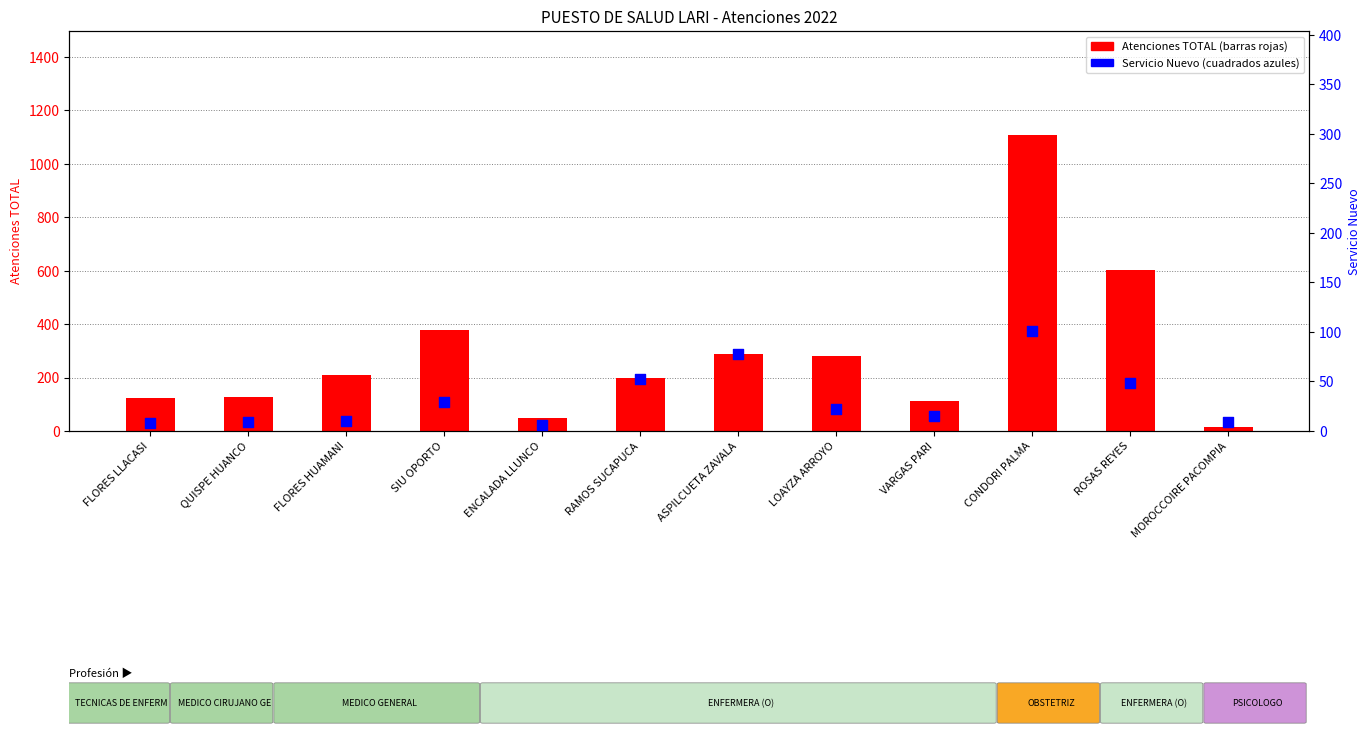

Which series contains the highest Y value?

Atenciones_TOTAL